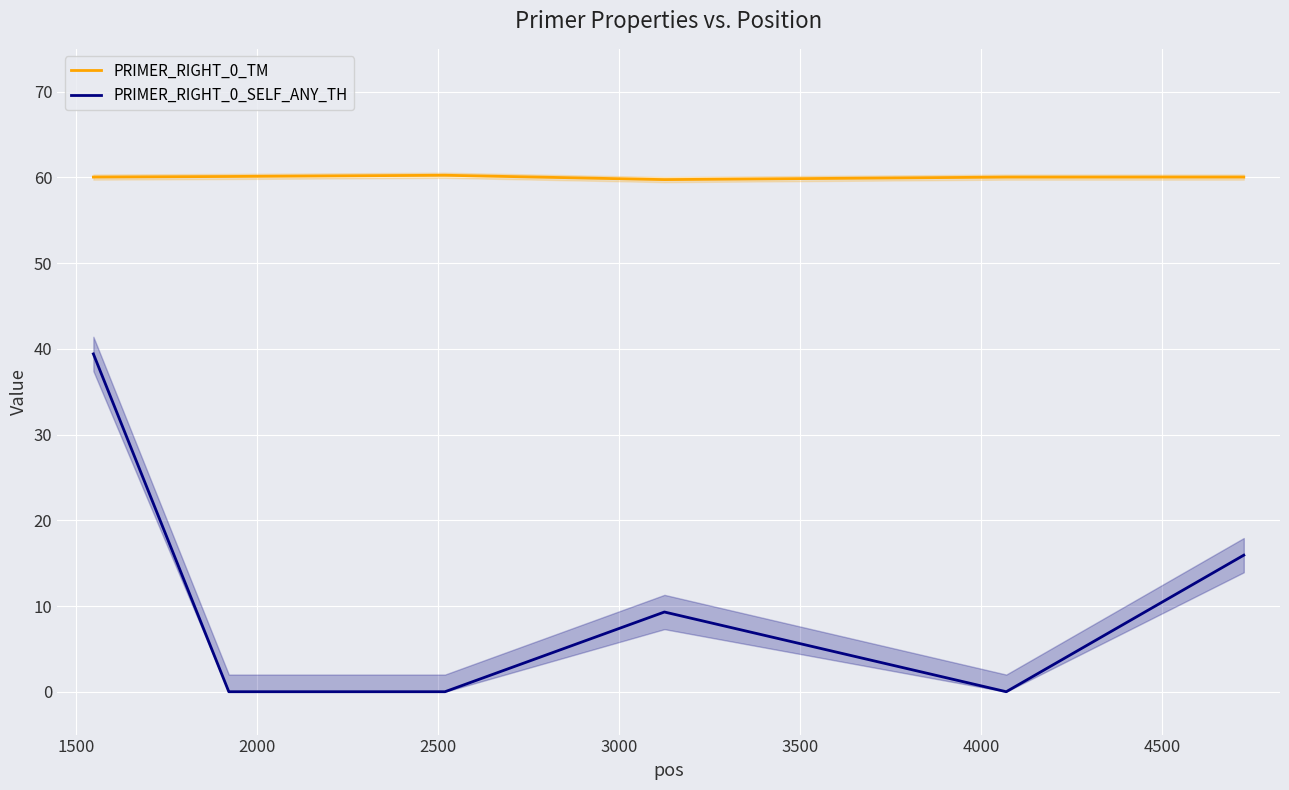

How many data points in PRIMER_RIGHT_0_SELF_ANY_TH are above 9?

3